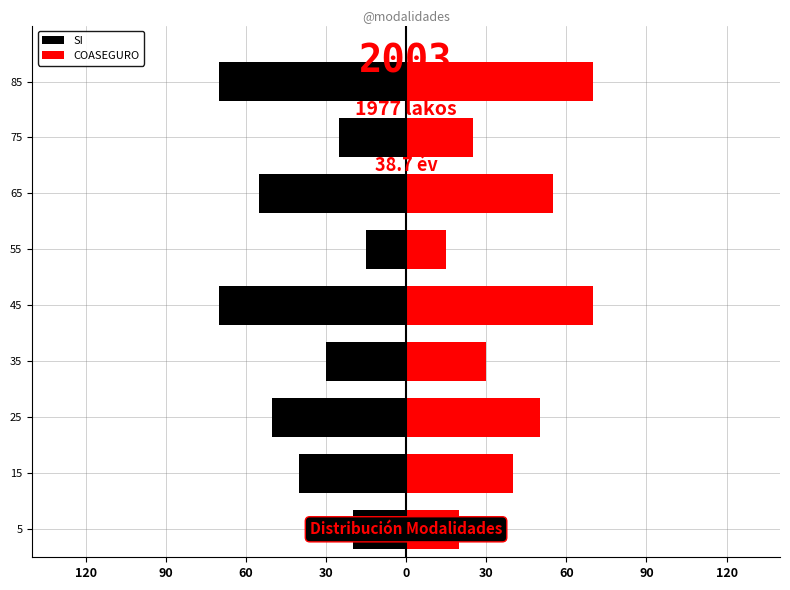

Which series has the largest total across all categories?

SI